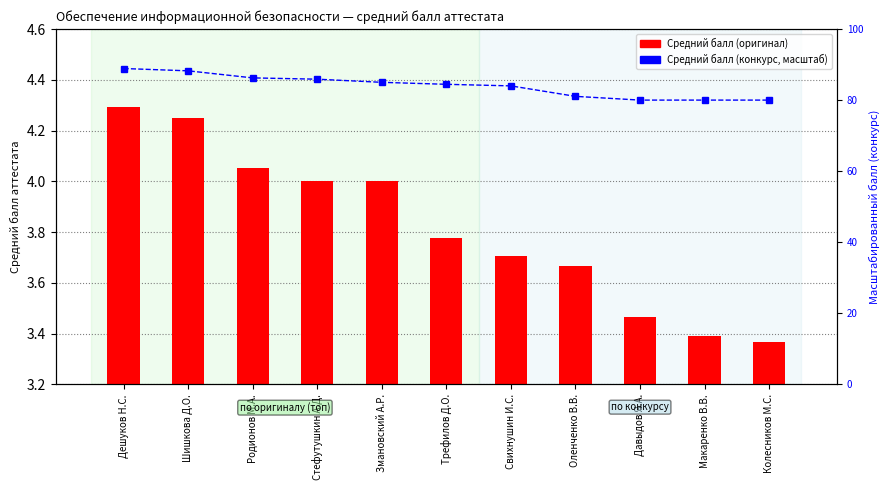

At which label does Средний балл (конкурс) × масштаб reach its peak?

Дешуков Н.С.